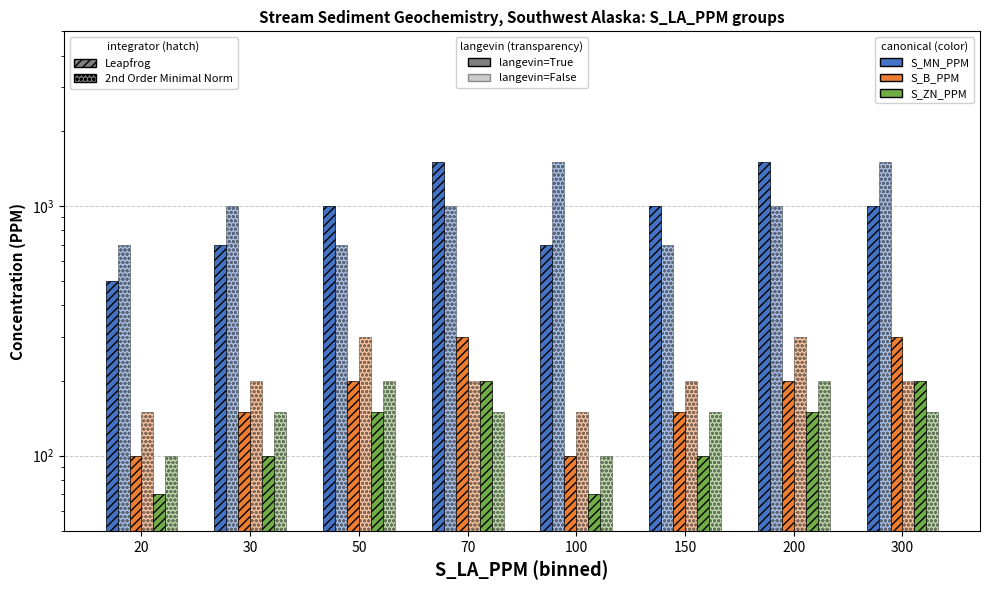

What are all the series names shown in the legend?

S_MN_PPM|Leapfrog|langevin=True, S_MN_PPM|2nd Order Minimal Norm|langevin=False, S_B_PPM|Leapfrog|langevin=True, S_B_PPM|2nd Order Minimal Norm|langevin=False, S_ZN_PPM|Leapfrog|langevin=True, S_ZN_PPM|2nd Order Minimal Norm|langevin=False